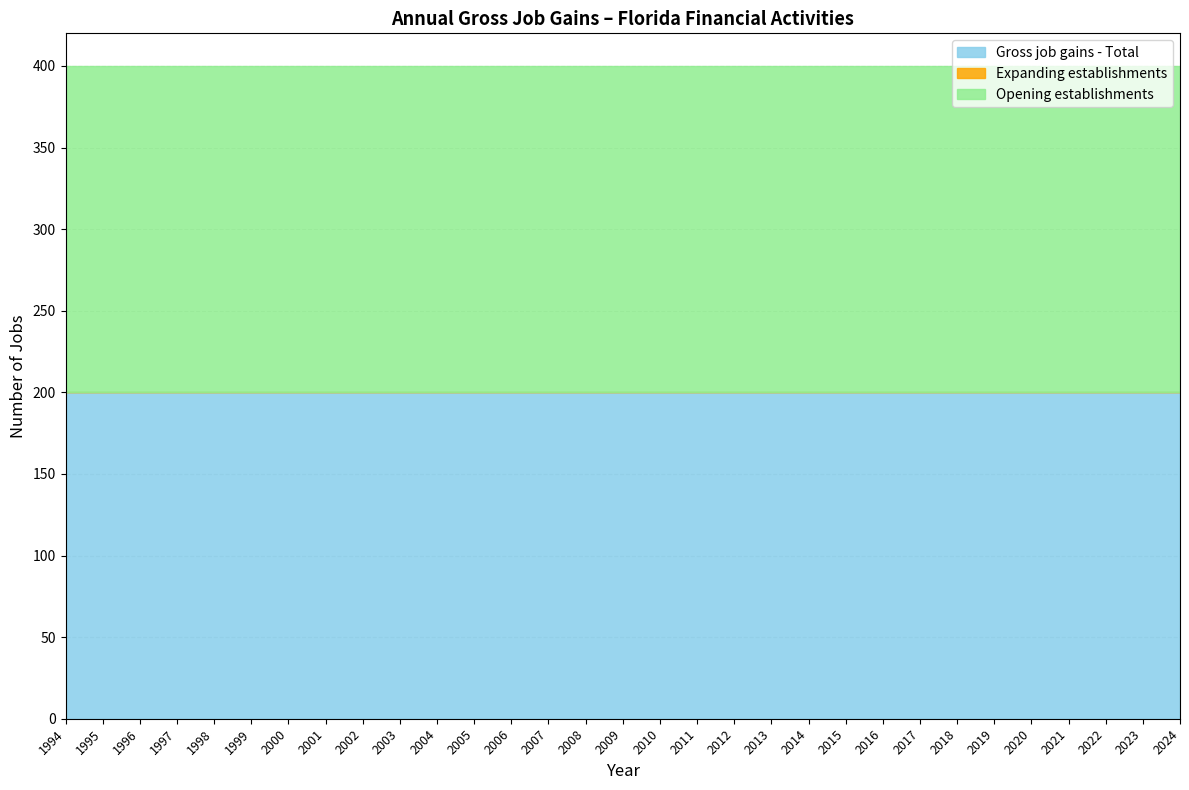

At how many categories does at least one series exceed 122?

31